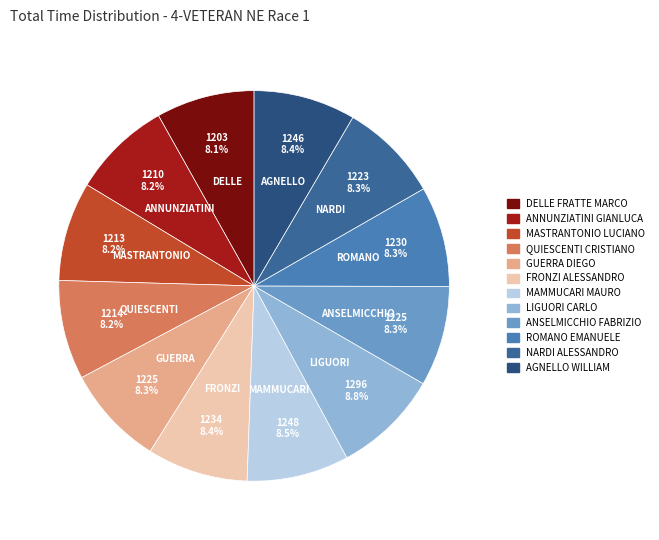

Does ANSELMICCHIO FABRIZIO account for over 50% of the chart?

No